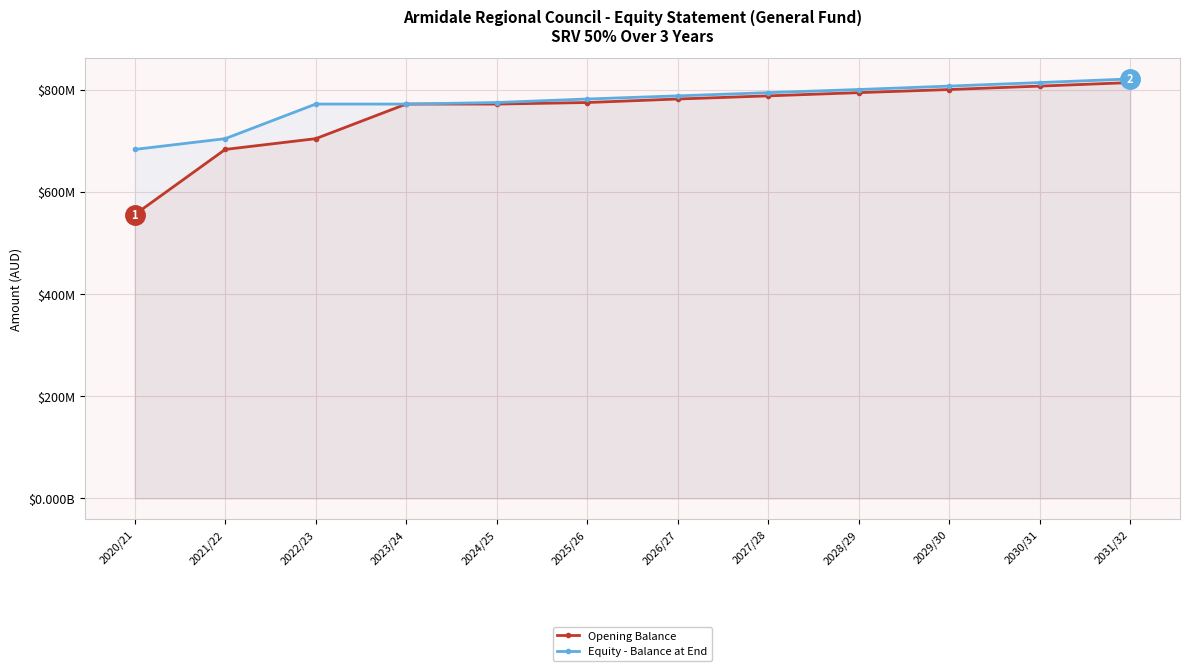

How many Opening Balance values are between 0 and 1?

12